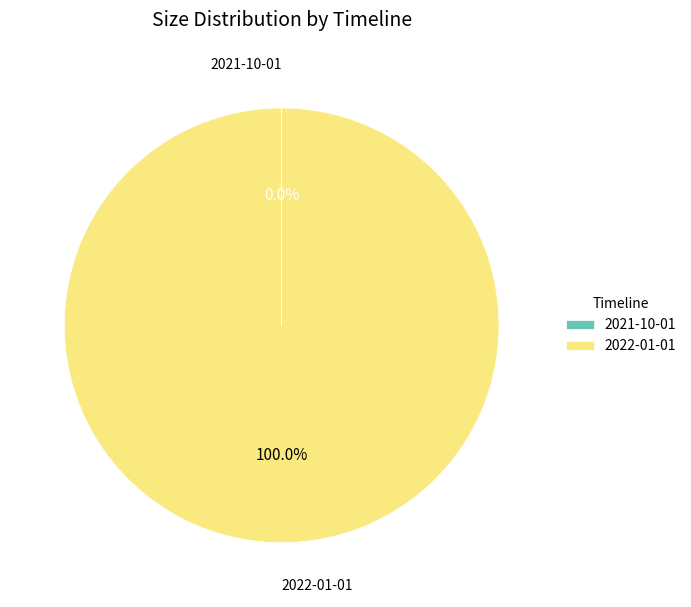

Does any single category account for the majority?

Yes